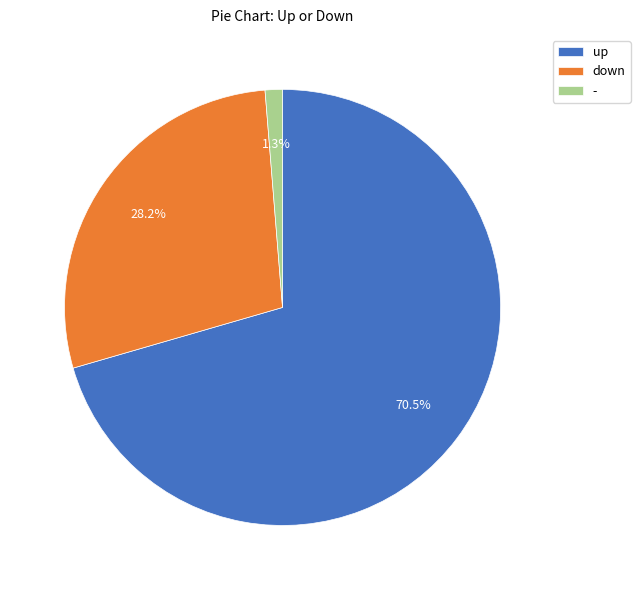

Which has a higher value, - or down?

down